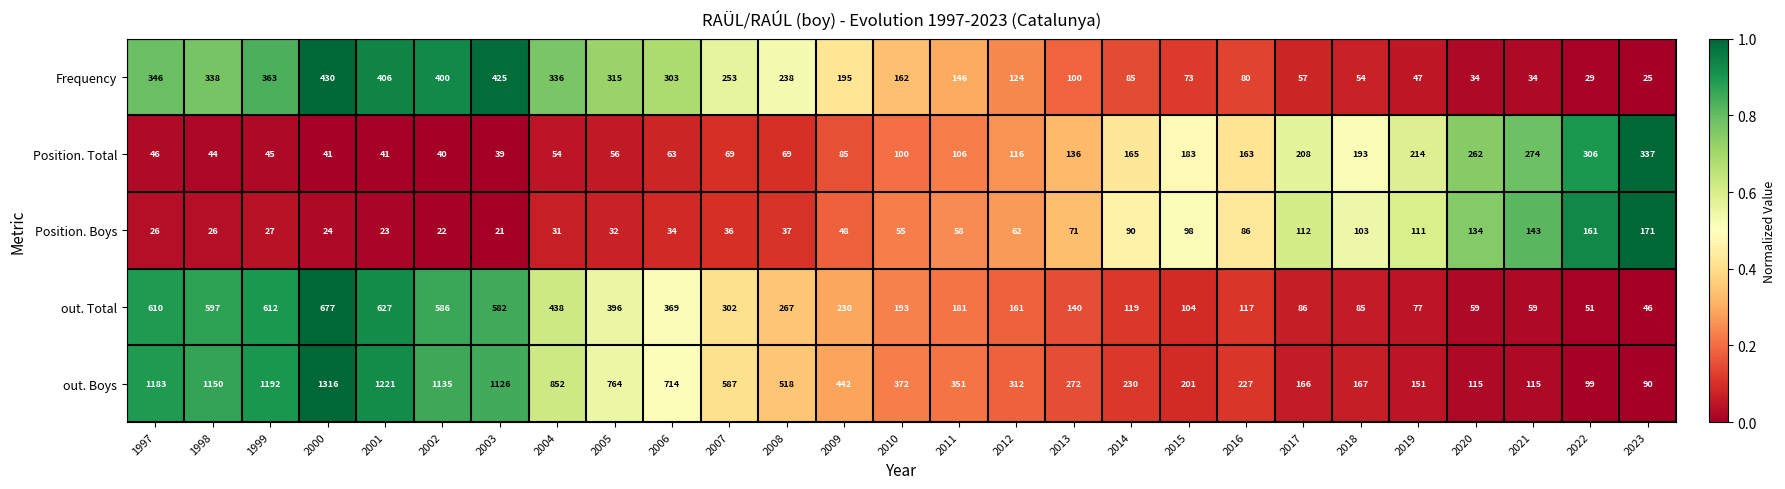

Is it true that Position. Boys equals 26 at 1998?

True